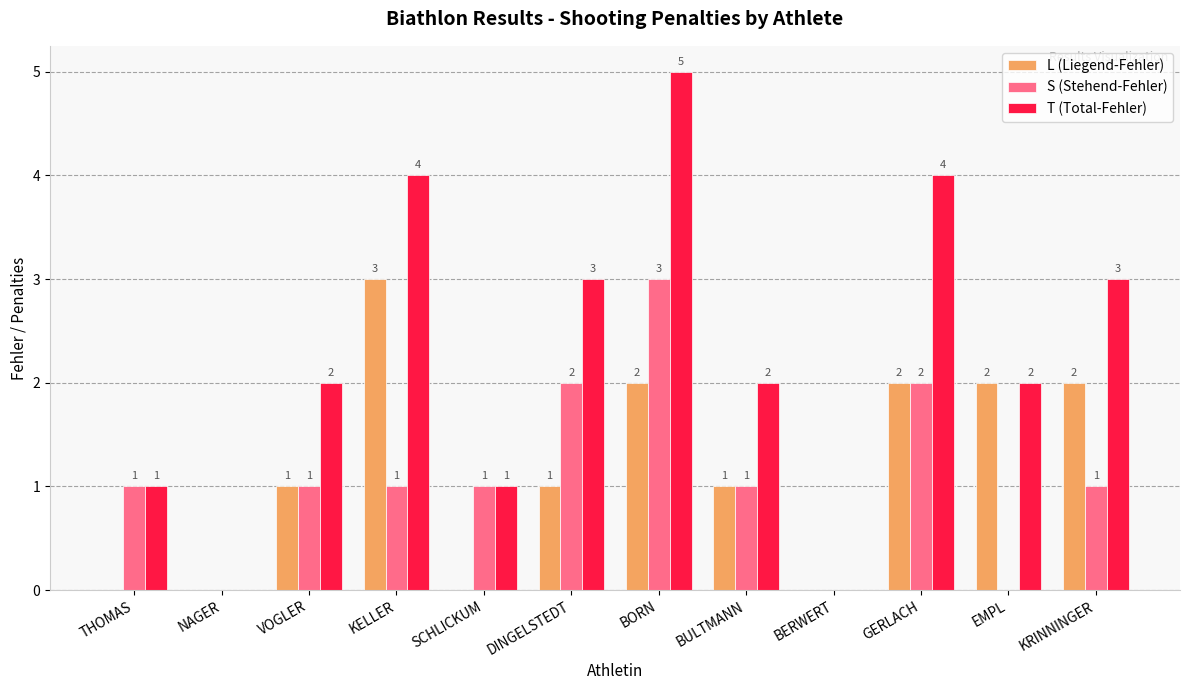

Which series has the largest total across all categories?

T (Total-Fehler)